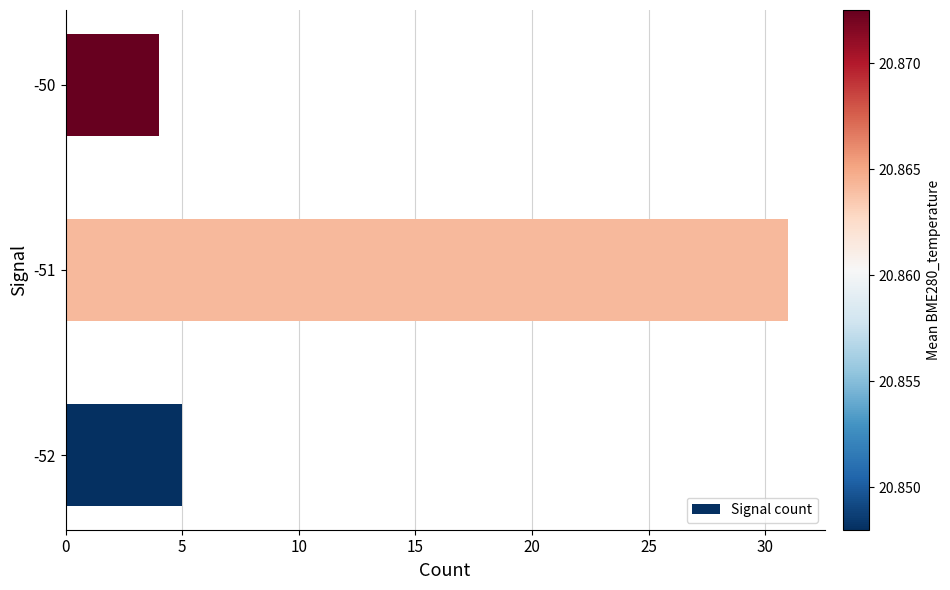

What is the greatest value displayed?

31